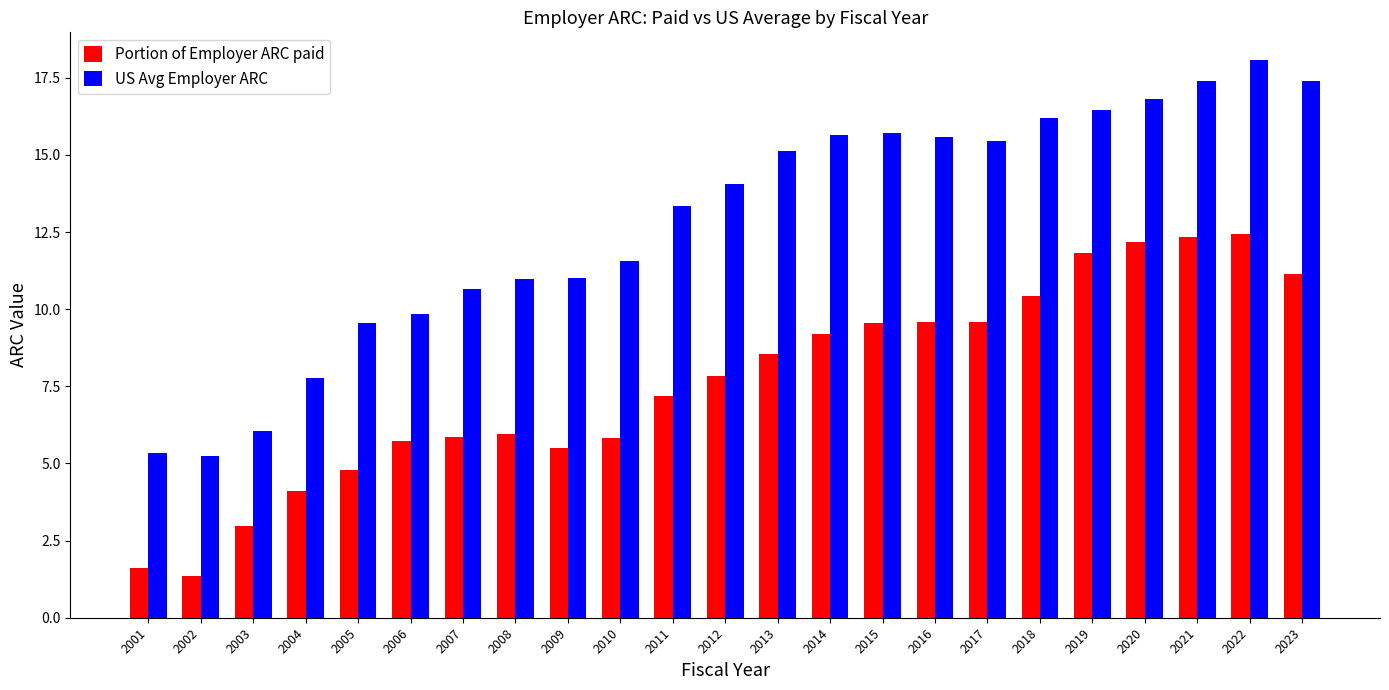

What is the highest value of the Portion of Employer ARC paid series?

12.4